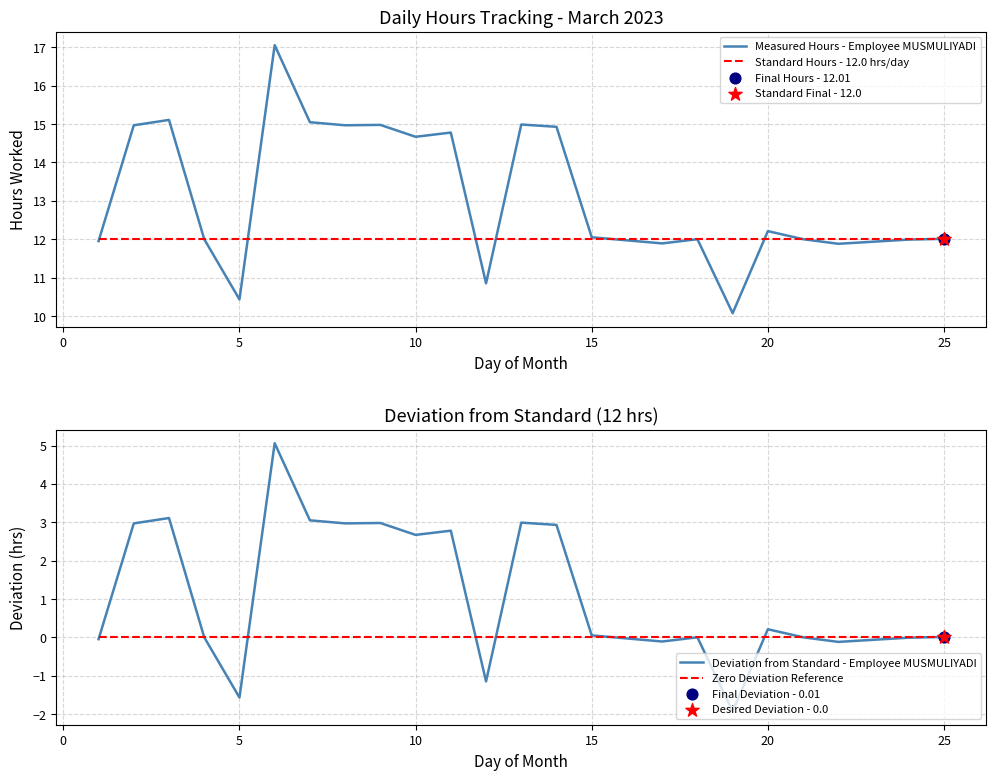

The value of Standard Hours - 12.0 hrs/day at 10 is 4.1. True or false?

False